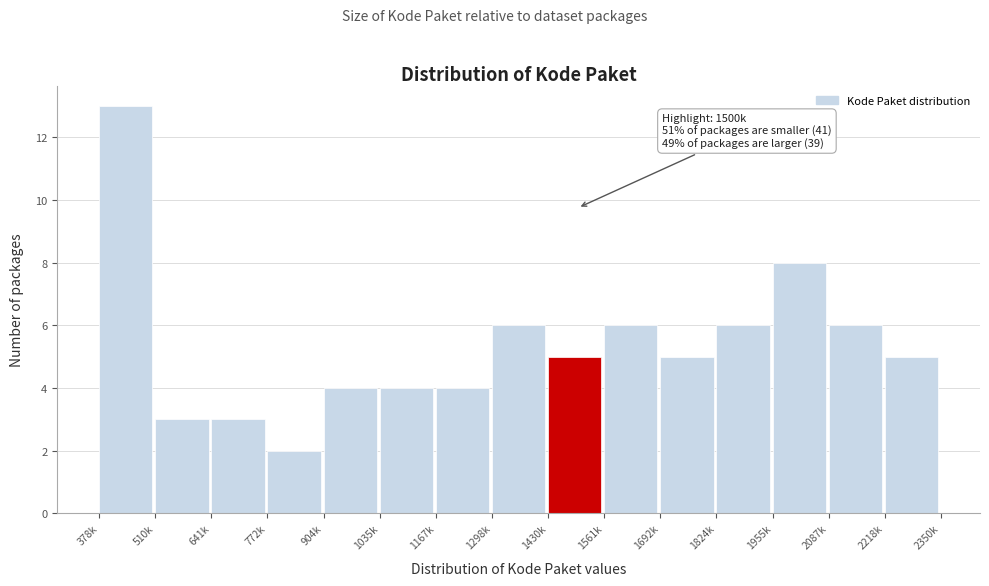

Reading left to right, extract all data points from this chart.

13	3	3	2	4	4	4	6	5	6	5	6	8	6	5